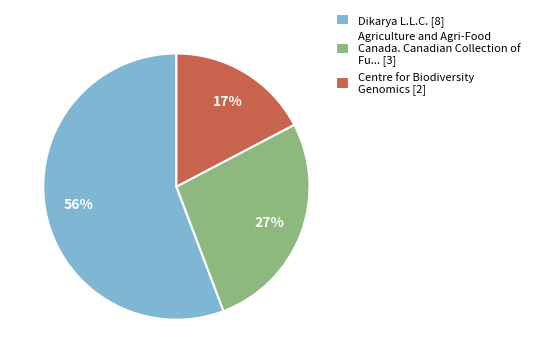

Count the number of slices in the pie.

3